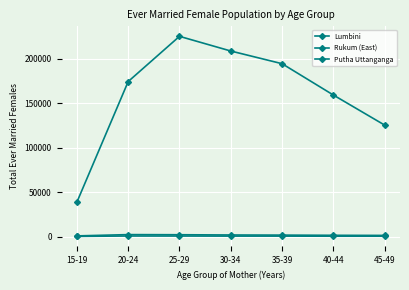

What is the label of the 4th point from the left?

30-34